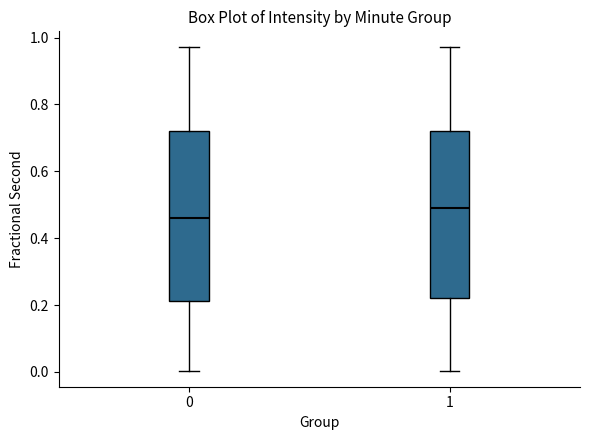

Where does the lower whisker of the box at x = 0 end on the y-axis? The values are not printed on the chart, so give them approximately, as read against the axis.

0.00